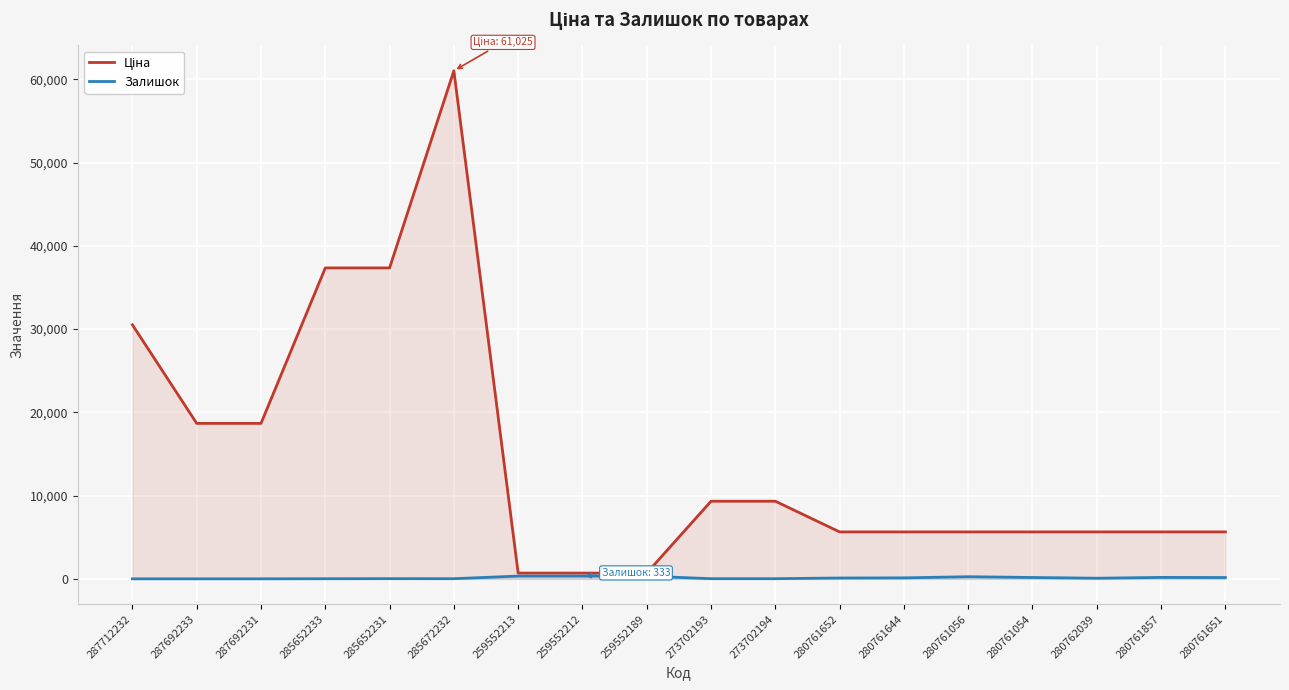

What value does the Ціна series have at 280761054?

5636.0